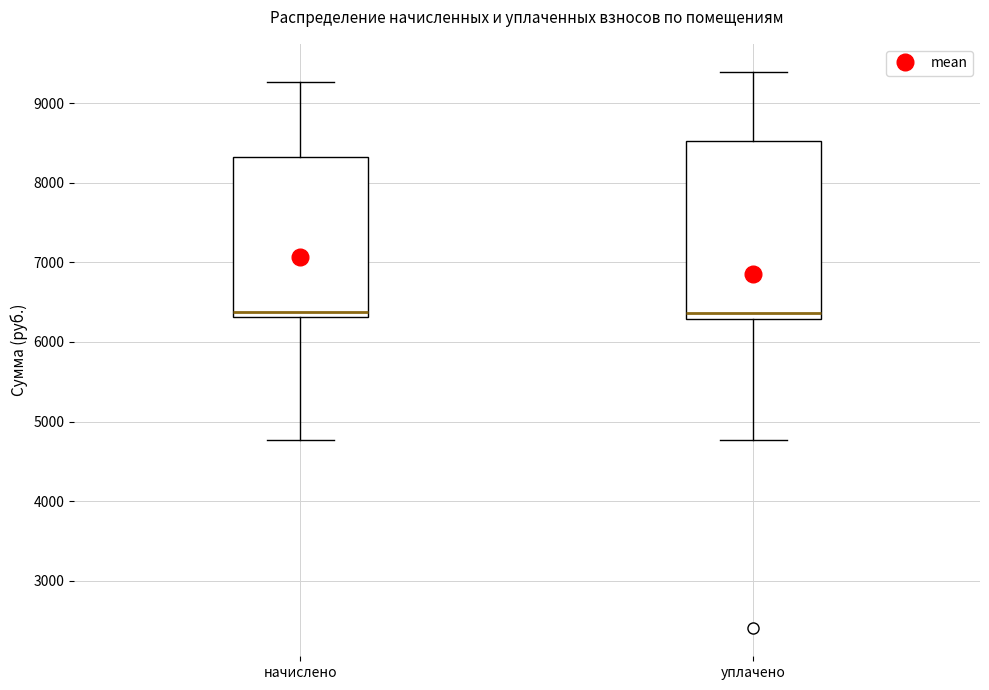

Comparing the boxes themselves (not the whiskers), which one is the tallest?

уплачено